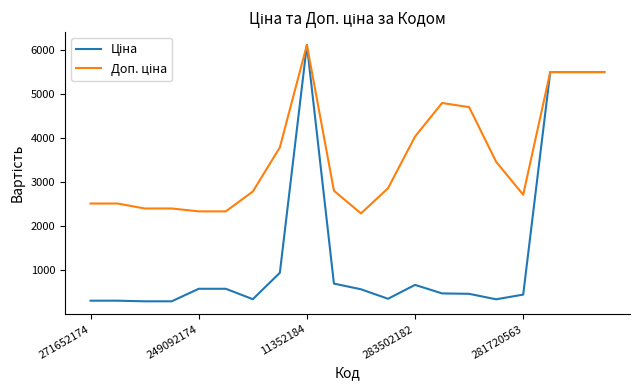

True or false: Ціна and Доп. ціна intersect in this chart.

False